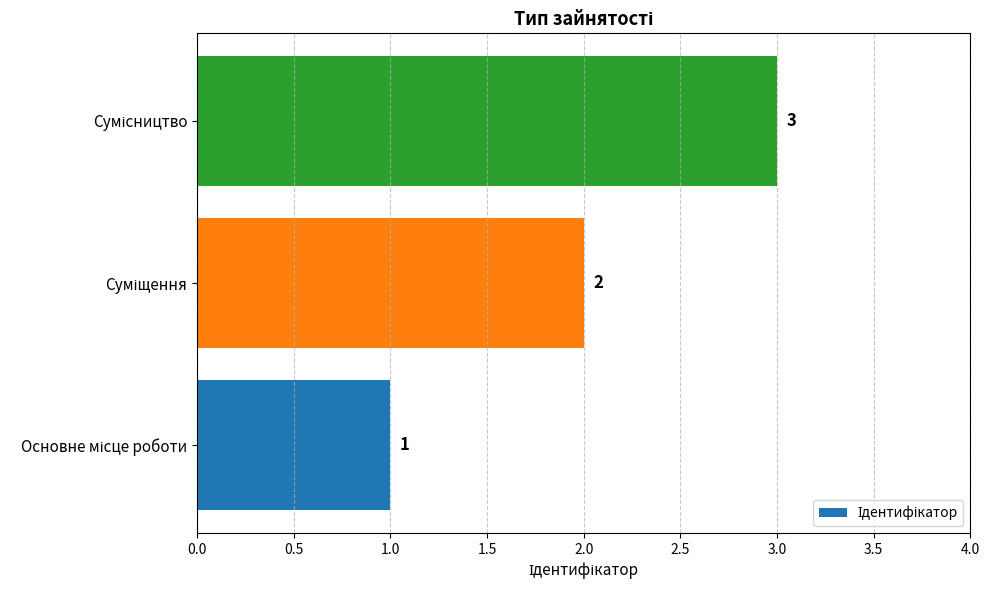

What is the sum of all values?

6